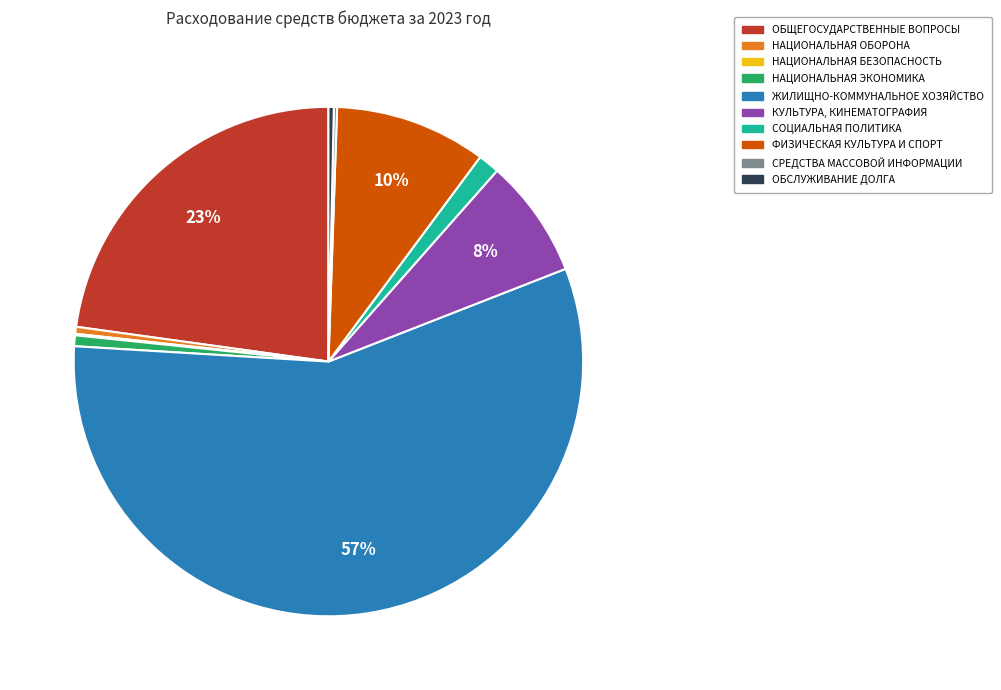

Combined, do ОБЩЕГОСУДАРСТВЕННЫЕ ВОПРОСЫ and ЖИЛИЩНО-КОММУНАЛЬНОЕ ХОЗЯЙСТВО account for over 50%?

Yes